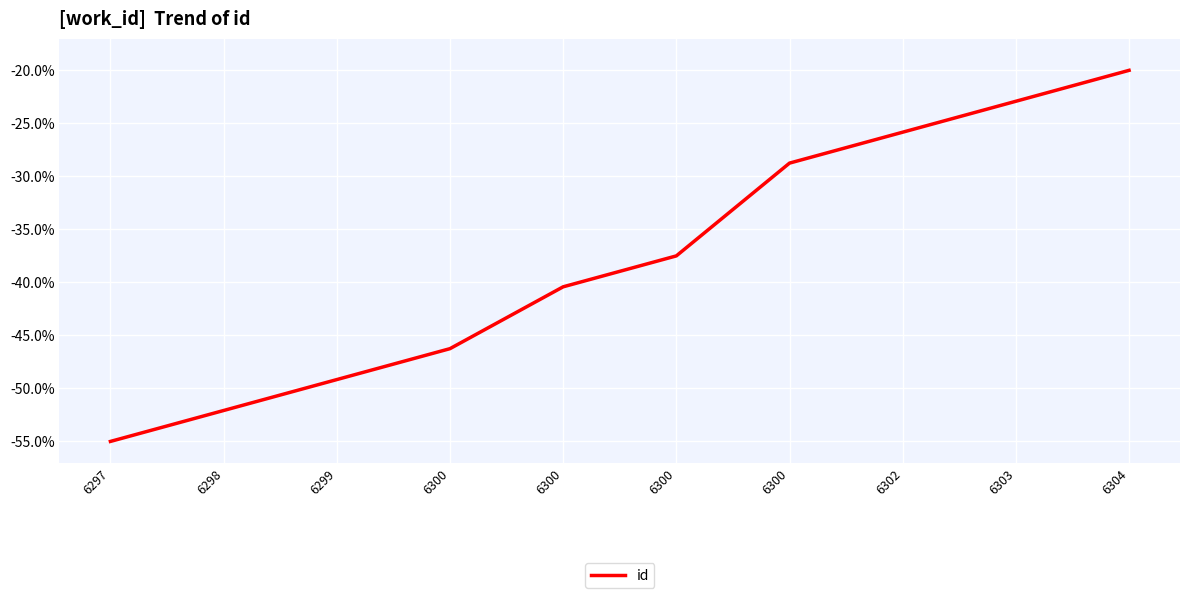

Which has a higher value, 6300 or 6304?

6304